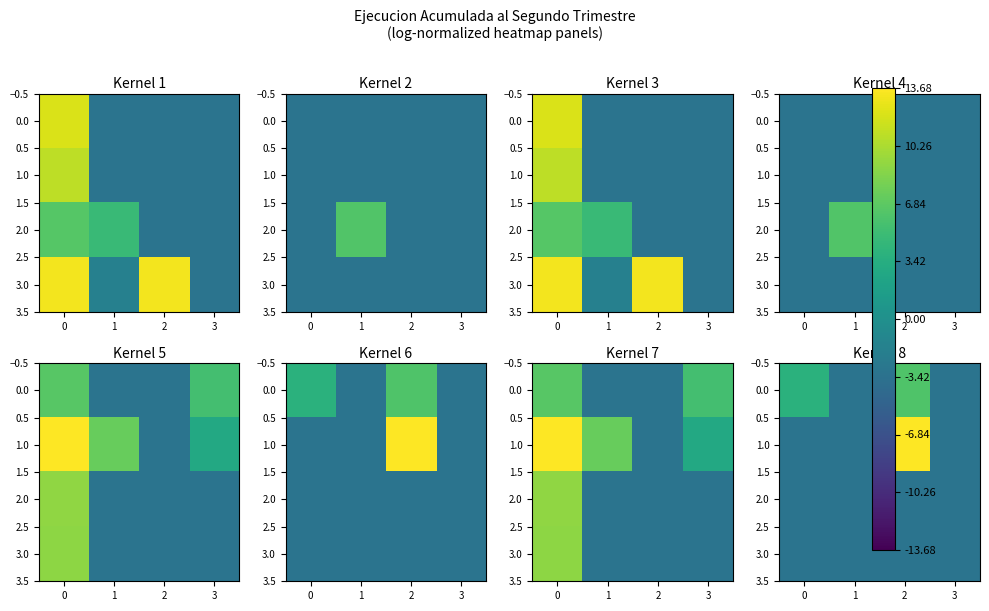

How many values in 1.0 are above zero?

1